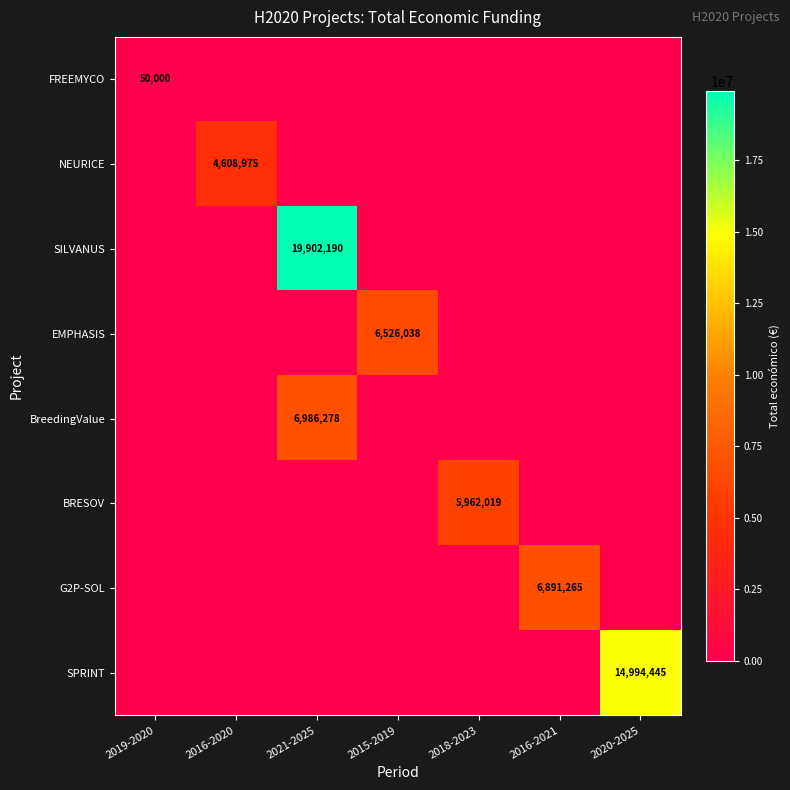

Which has a higher value, 2016-2020 or 2016-2021?

2016-2020